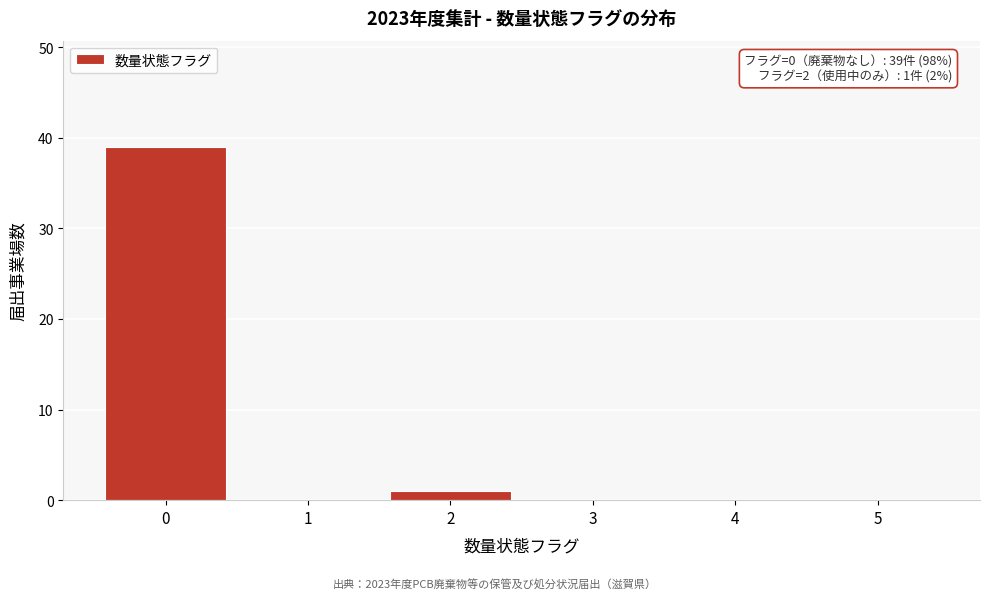

Reading left to right, transcribe all the data shown in this chart.

0=39	1=0	2=1	3=0	4=0	5=0